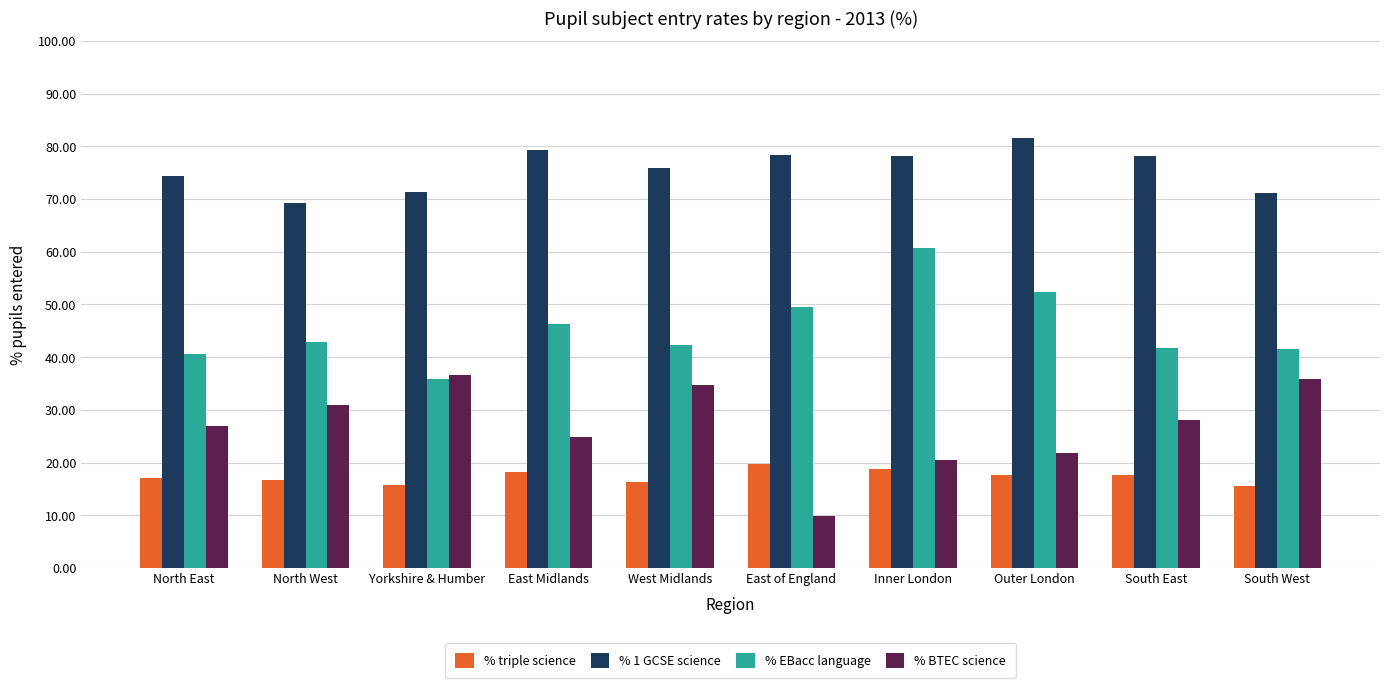

What is the minimum value for % EBacc language?

35.9